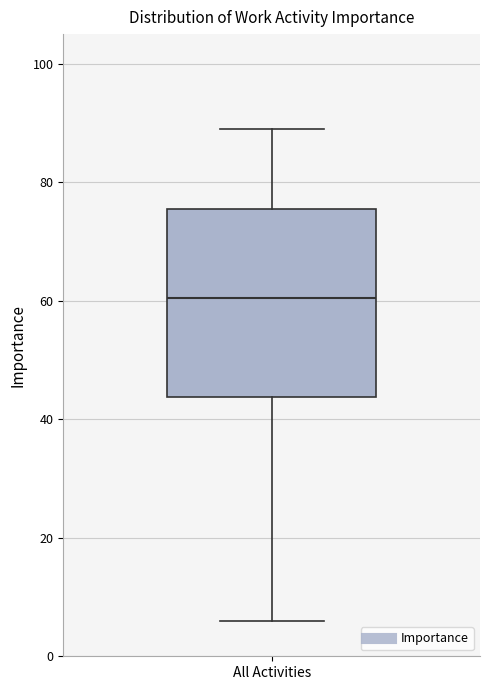

Where is the lower edge of the box for All Activities on the y-axis? The values are not printed on the chart, so give them approximately, as read against the axis.

44